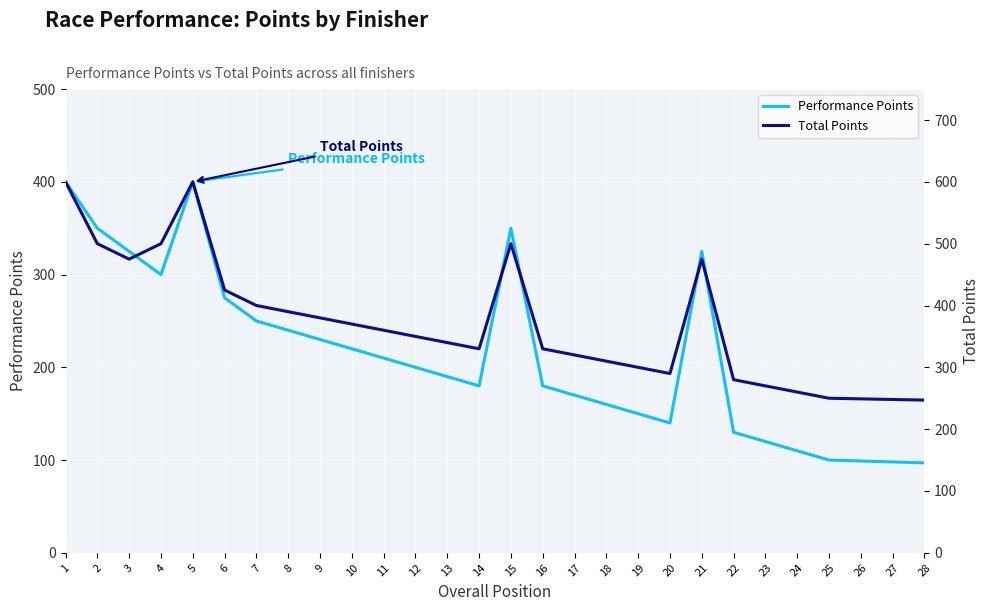

List the labels in order of Performance Points value, smallest first.

28, 27, 26, 25, 24, 23, 22, 20, 19, 18, 17, 14, 16, 13, 12, 11, 10, 9, 8, 7, 6, 4, 3, 21, 2, 15, 1, 5